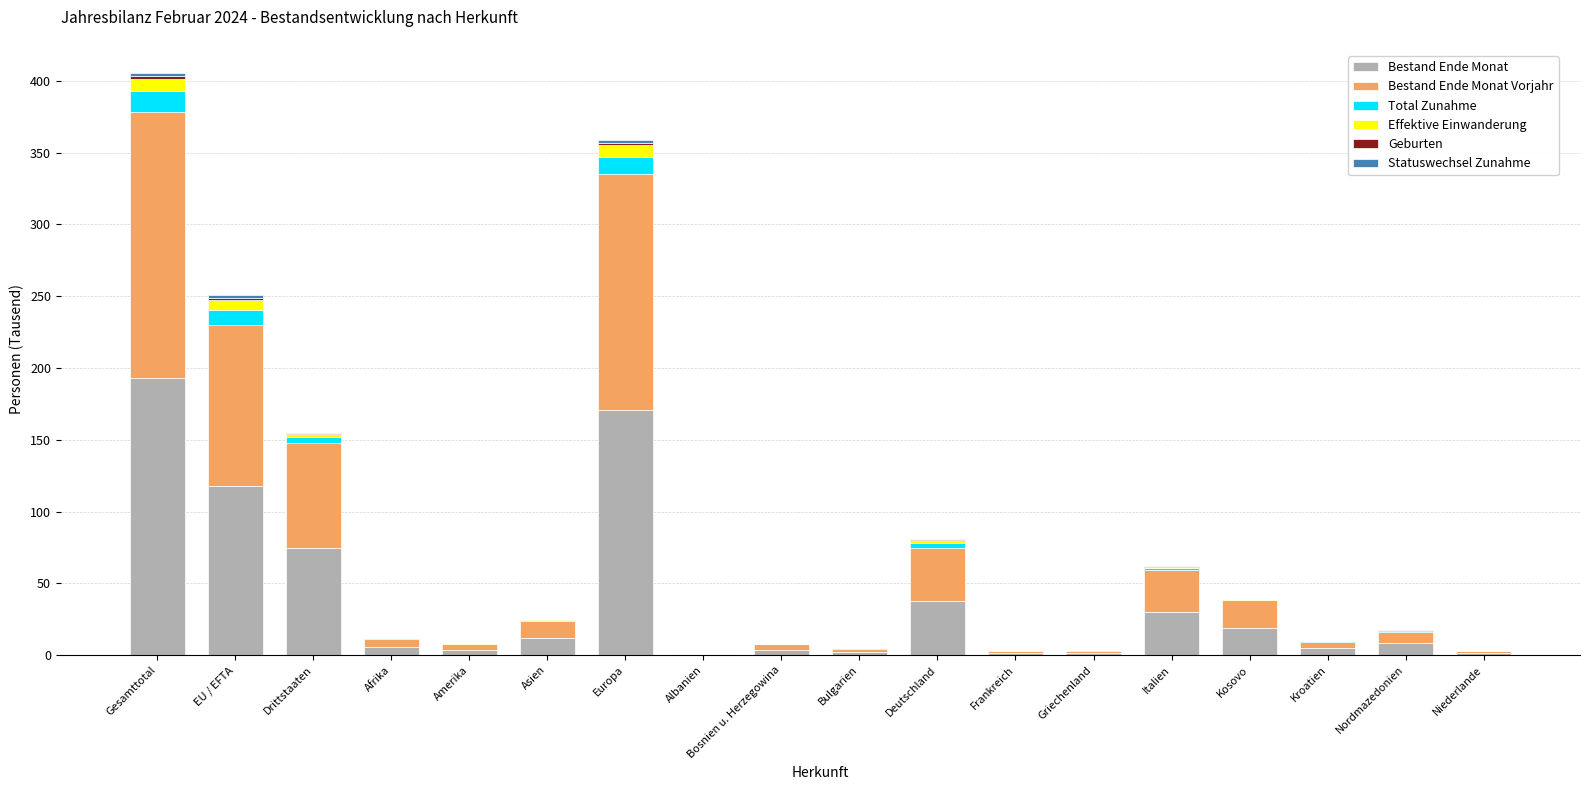

At which label does Bestand Ende Monat reach its peak?

Gesamttotal